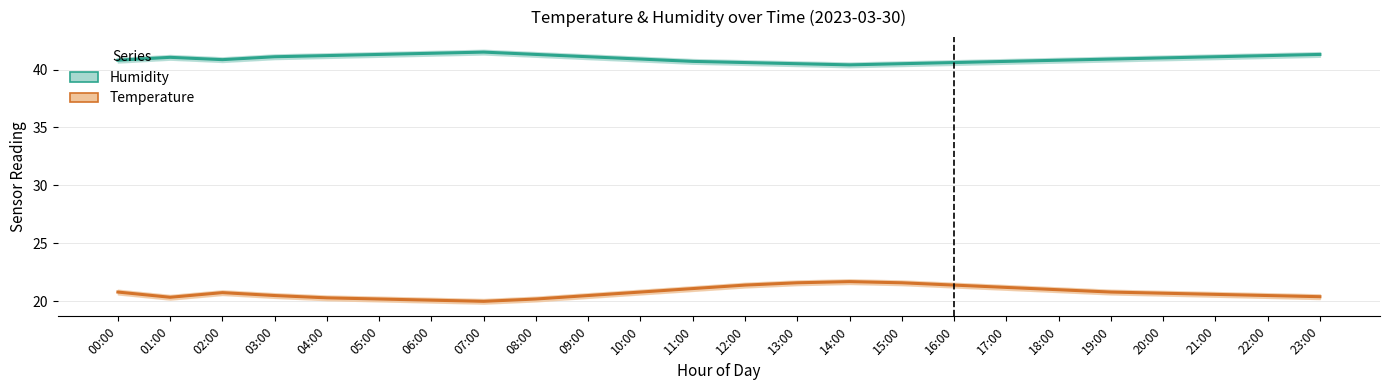

List the series in order of their peak value, lowest first.

Temperature, Humidity